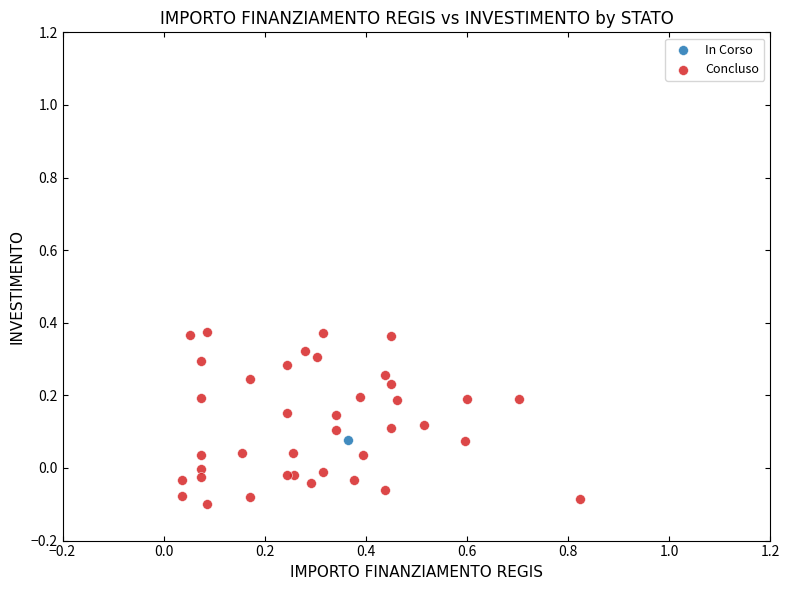

What are all the series names shown in the legend?

In Corso, Concluso